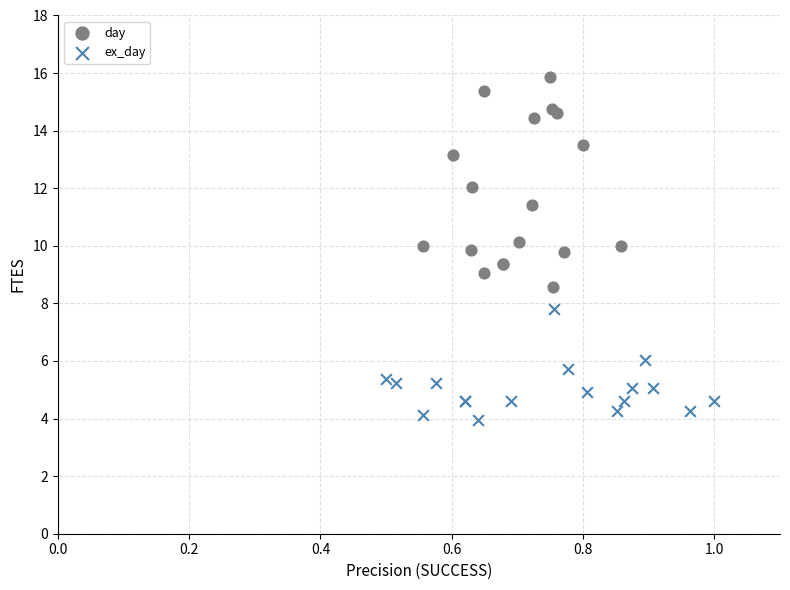

Which series contains the highest Y value?

day